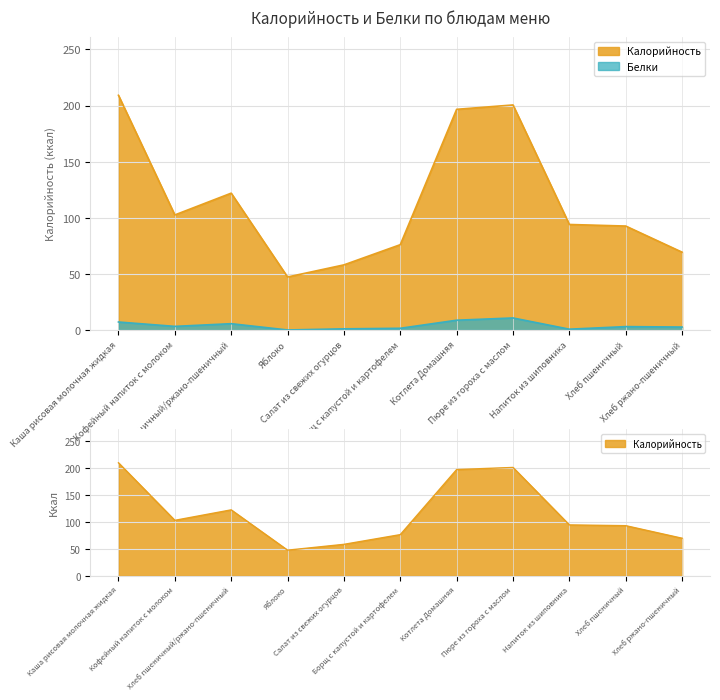

At which category is the sum across all series the highest?

Каша рисовая молочная жидкая